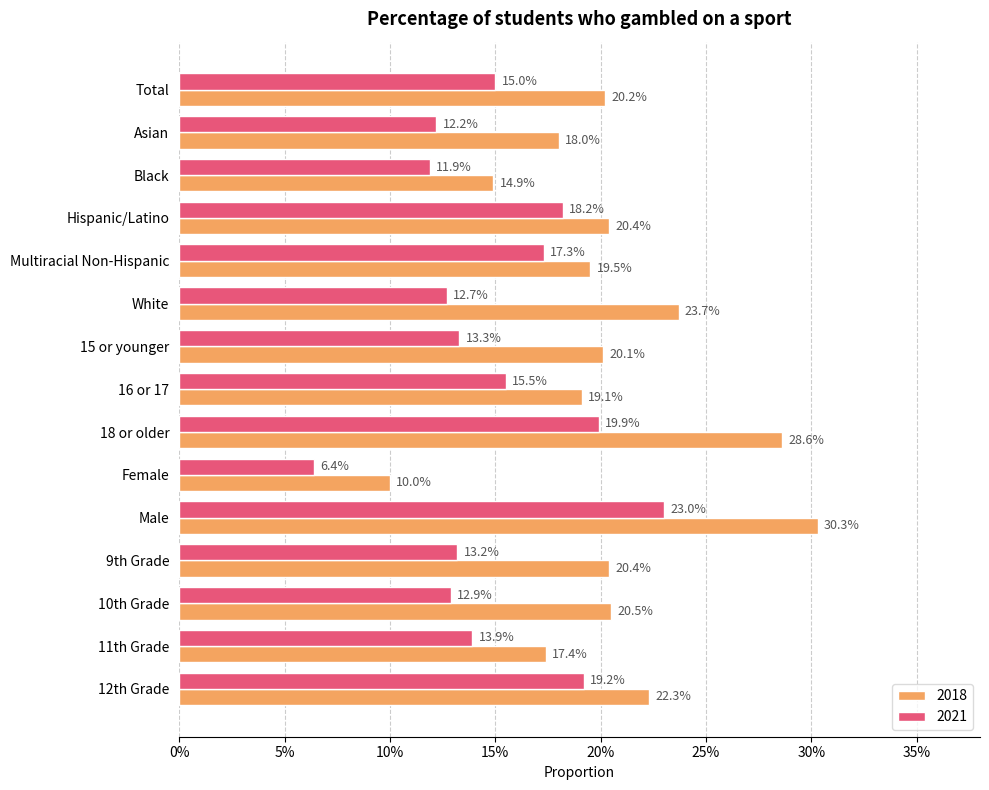

True or false: 2018 has a value of 0.2 at 12th Grade.

True